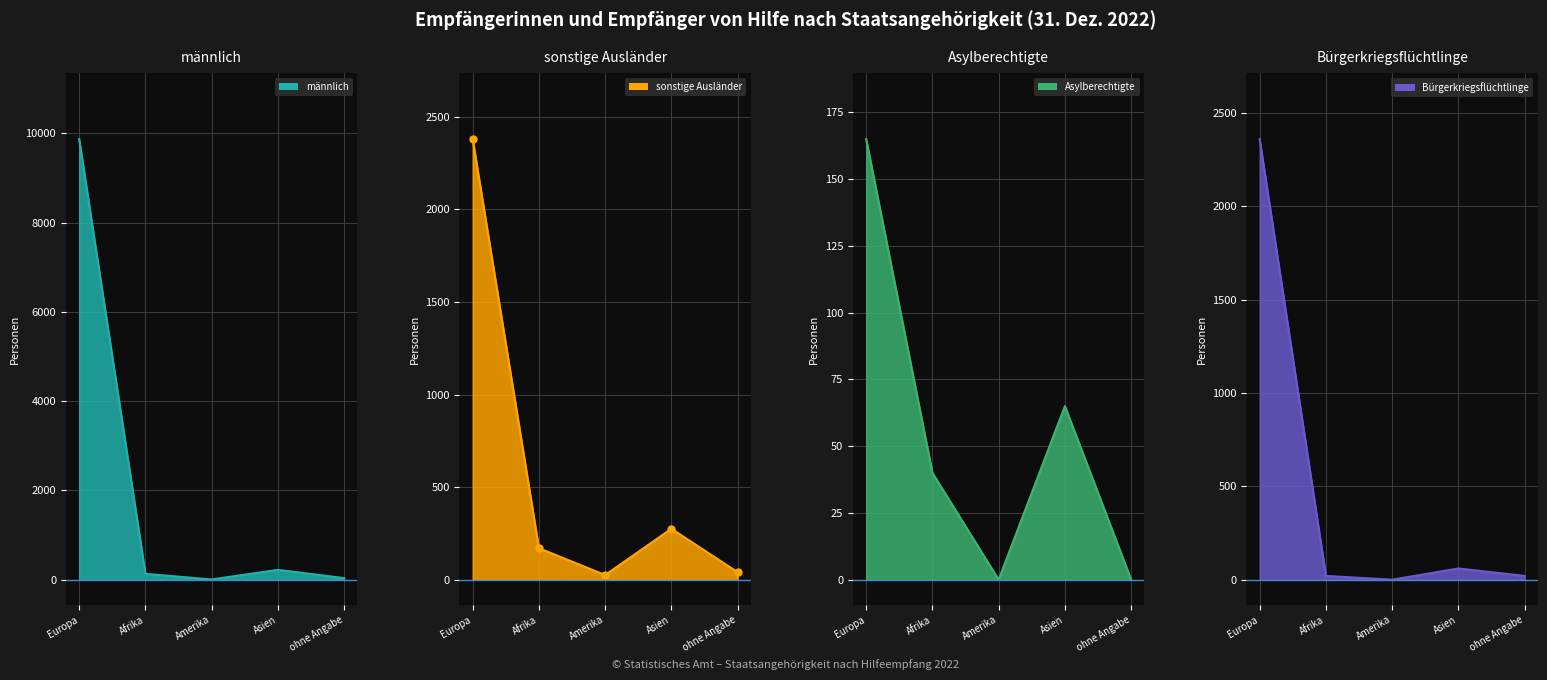

Reading left to right, transcribe all the data shown in this chart.

maennlich: Europa=9870	Afrika=130	Amerika=5	Asien=220	ohne Angabe=35
sonstige Auslaender: Europa=2380	Afrika=170	Amerika=25	Asien=275	ohne Angabe=40
Asylberechtigte: Europa=165	Afrika=40	Amerika=0	Asien=65	ohne Angabe=0
Buergerkriegsfluechtlinge: Europa=2360	Afrika=20	Amerika=0	Asien=60	ohne Angabe=20